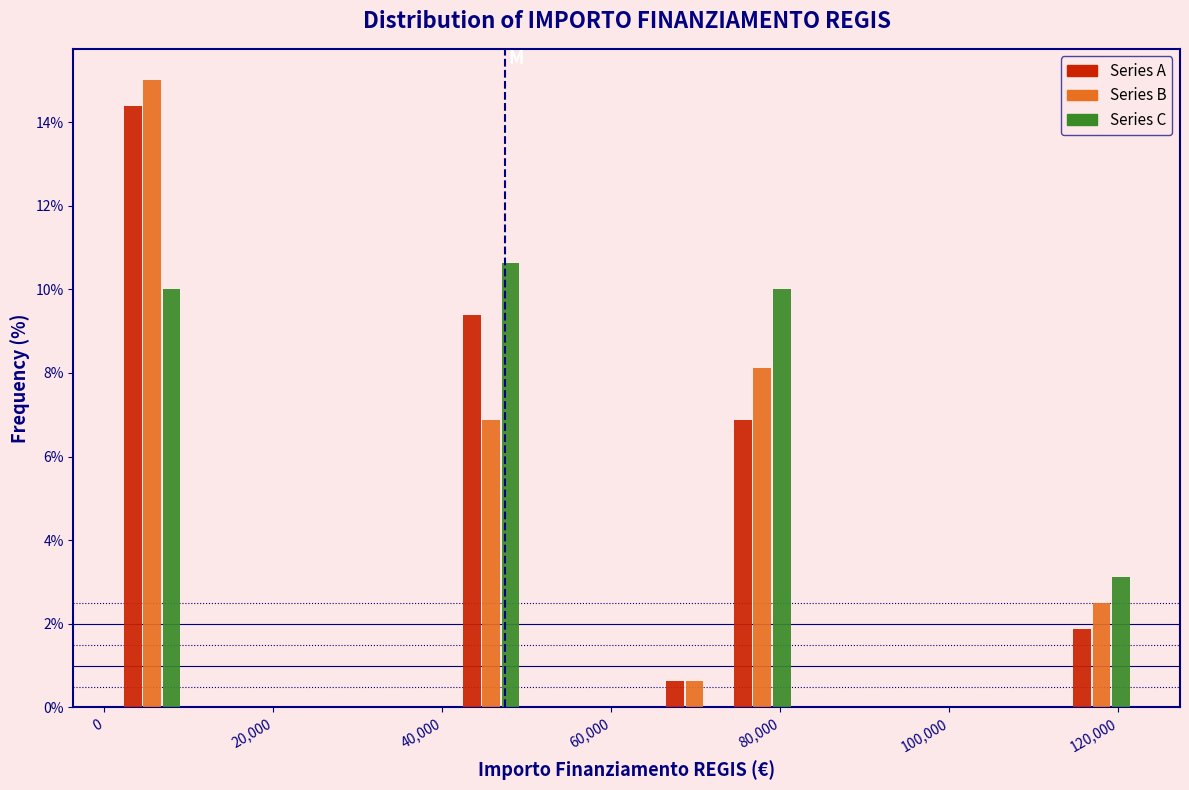

What is the height of the Series A bar covering 114000 to 122000 on the x-axis? Neither the bar edges nor the heights are printed on the chart, so give them approximately, as read against the axes.

1.8